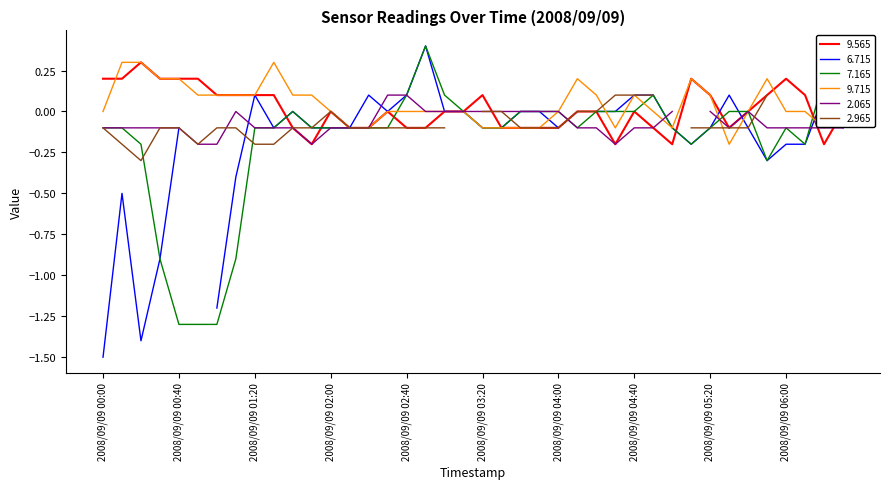

What is the label of the 7th point from the right?

2008/09/09 05:30